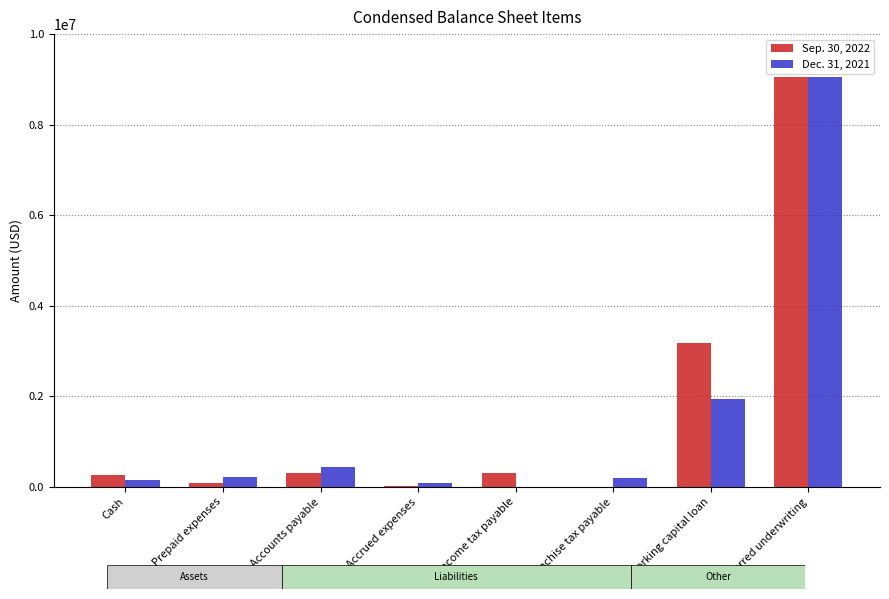

Which label corresponds to the largest value in the chart?

Deferred underwriting